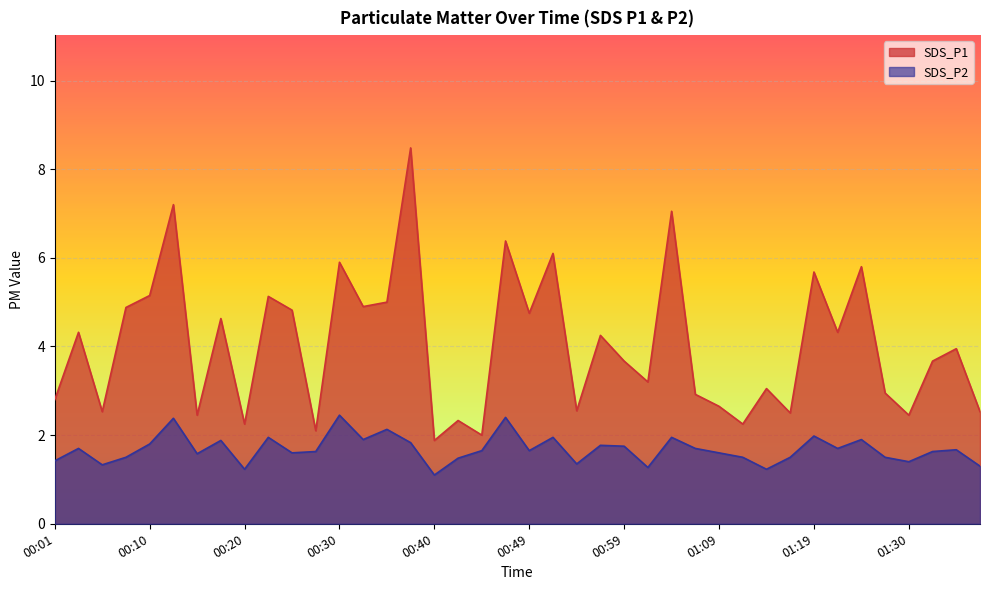

At which category does SDS_P2 reach its first local valley?

00:06